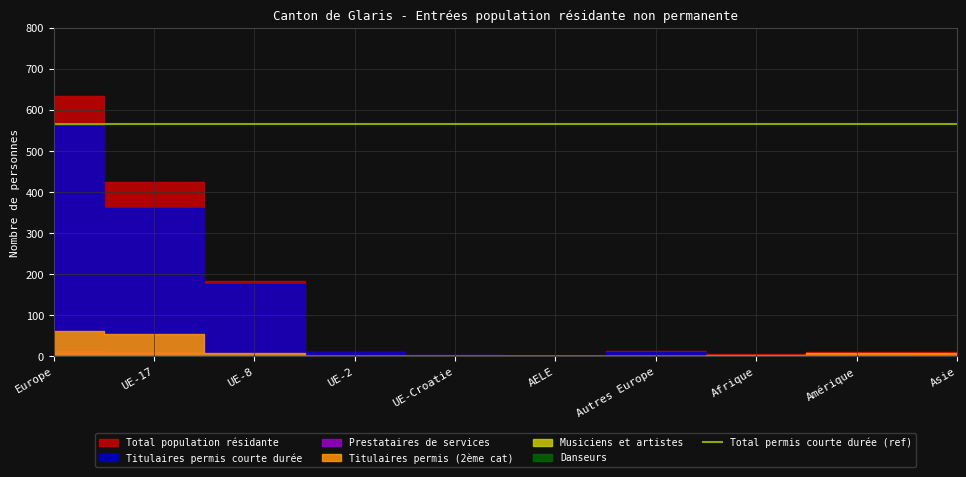

Reading left to right, list all the values displayed in this chart.

Total population résidante: Europe=635	UE-17=425	UE-8=183	UE-2=11	UE-Croatie=4	AELE=0	Autres Europe=12	Afrique=5	Amérique=11	Asie=10
Titulaires permis courte durée: Europe=560	UE-17=361	UE-8=175	UE-2=10	UE-Croatie=4	AELE=0	Autres Europe=10	Afrique=1	Amérique=3	Asie=1
Prestataires de services: Europe=13	UE-17=11	UE-8=0	UE-2=1	UE-Croatie=0	AELE=0	Autres Europe=1	Afrique=0	Amérique=0	Asie=0
Titulaires permis (2ème cat): Europe=62	UE-17=53	UE-8=8	UE-2=0	UE-Croatie=0	AELE=0	Autres Europe=1	Afrique=4	Amérique=8	Asie=9
Musiciens et artistes: Europe=0	UE-17=0	UE-8=0	UE-2=0	UE-Croatie=0	AELE=0	Autres Europe=0	Afrique=0	Amérique=0	Asie=0
Danseurs: Europe=0	UE-17=0	UE-8=0	UE-2=0	UE-Croatie=0	AELE=0	Autres Europe=0	Afrique=0	Amérique=0	Asie=0